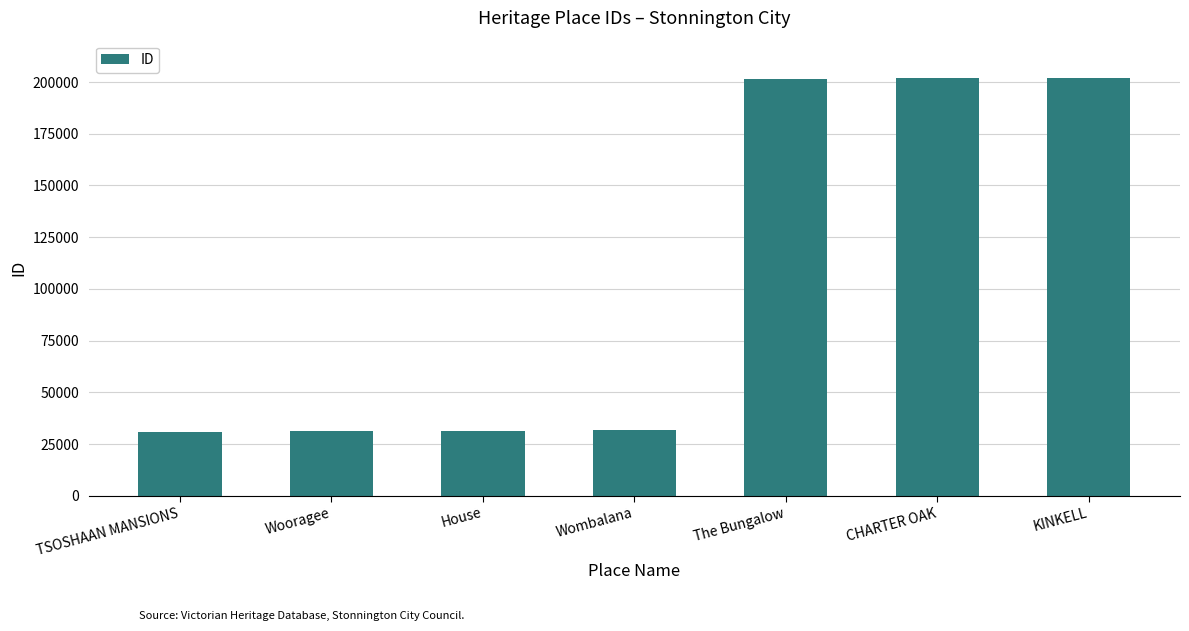

What is the label of the 6th bar from the right?

Wooragee